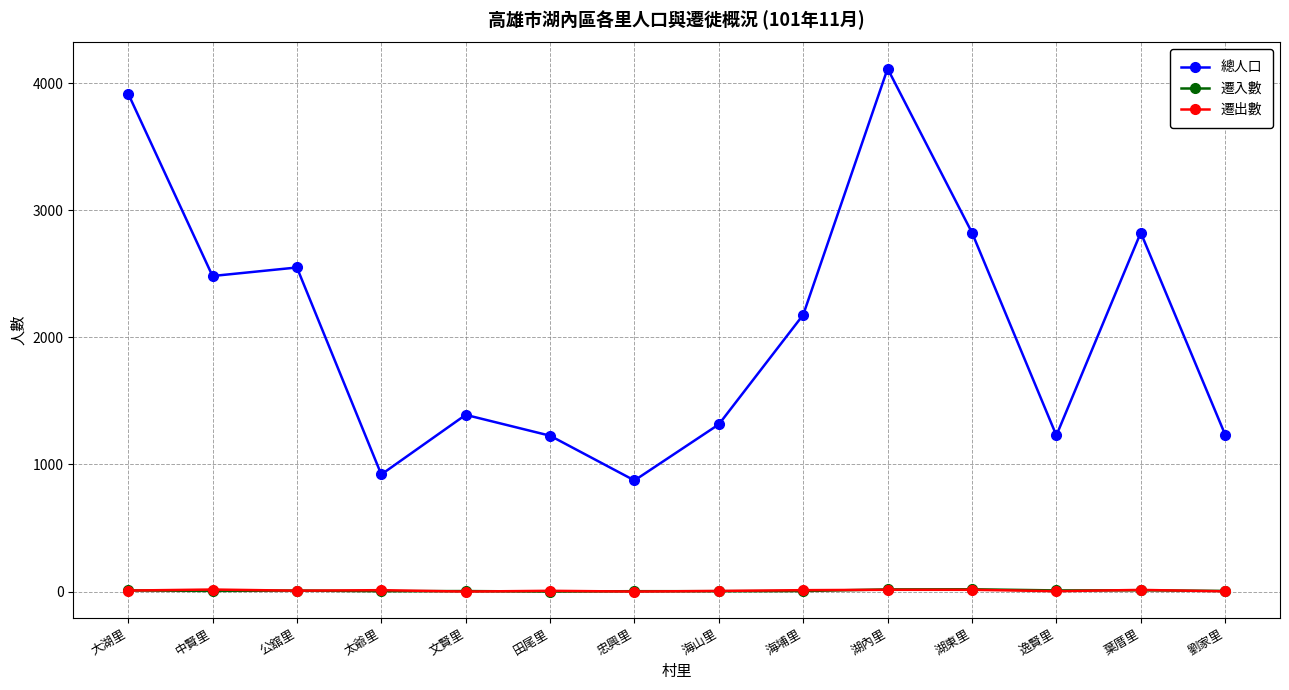

At which label does 遷入數 first exceed 5?

大湖里